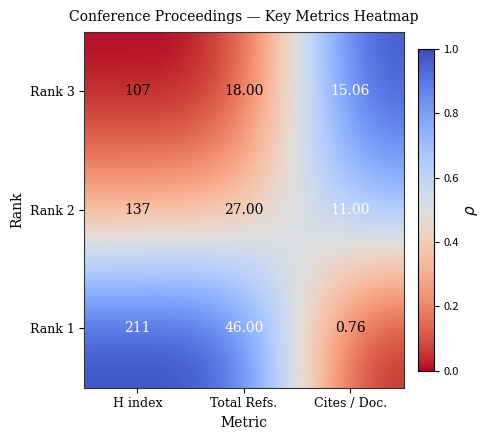

Between H index and Cites / Doc., which series saw the biggest shift?

Rank 1